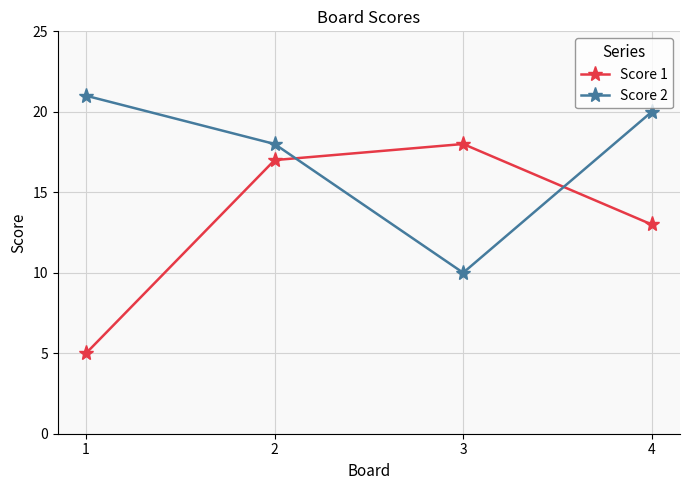

Which series has the largest total across all categories?

Score 2